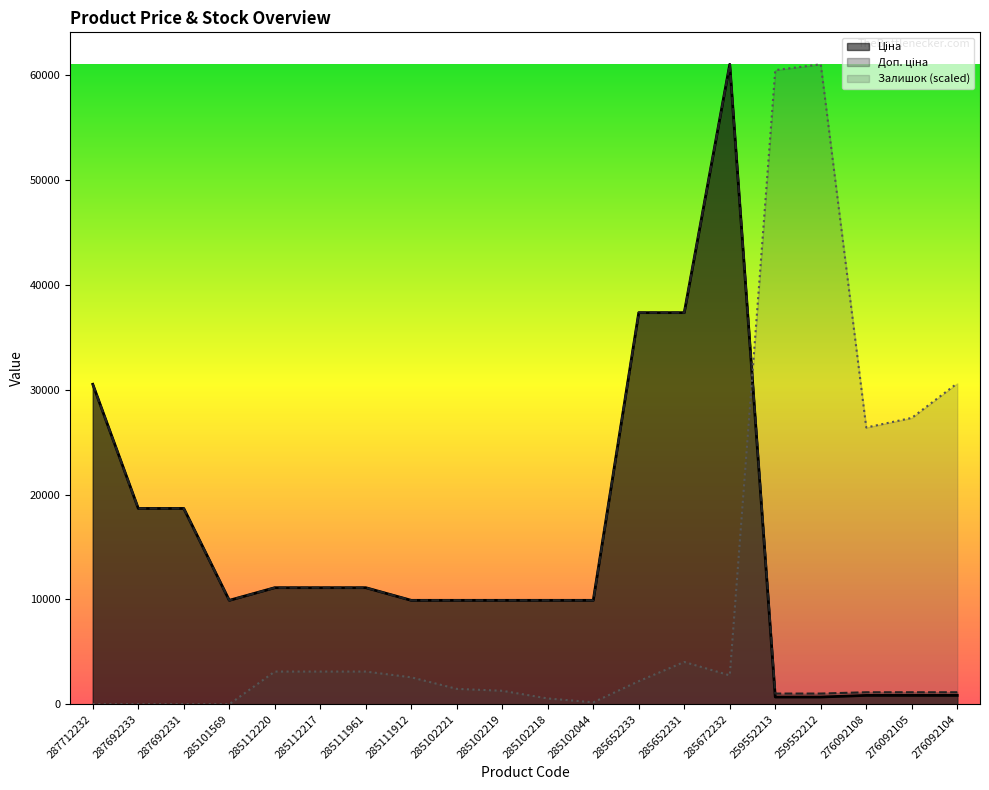

Which label corresponds to the largest value in the chart?

285672232